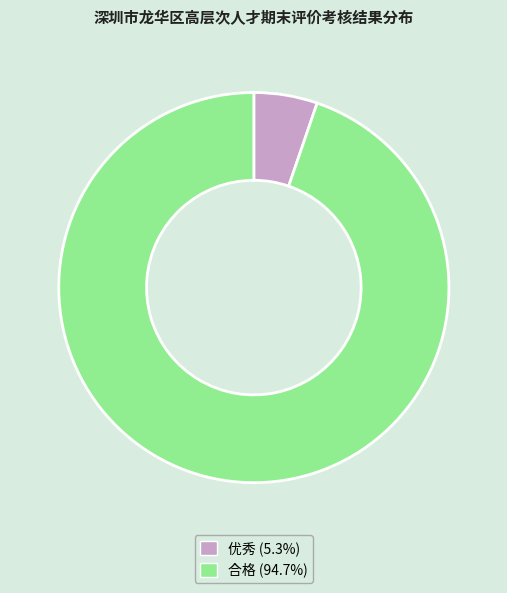

Rank the categories by value from highest to lowest.

合格, 优秀